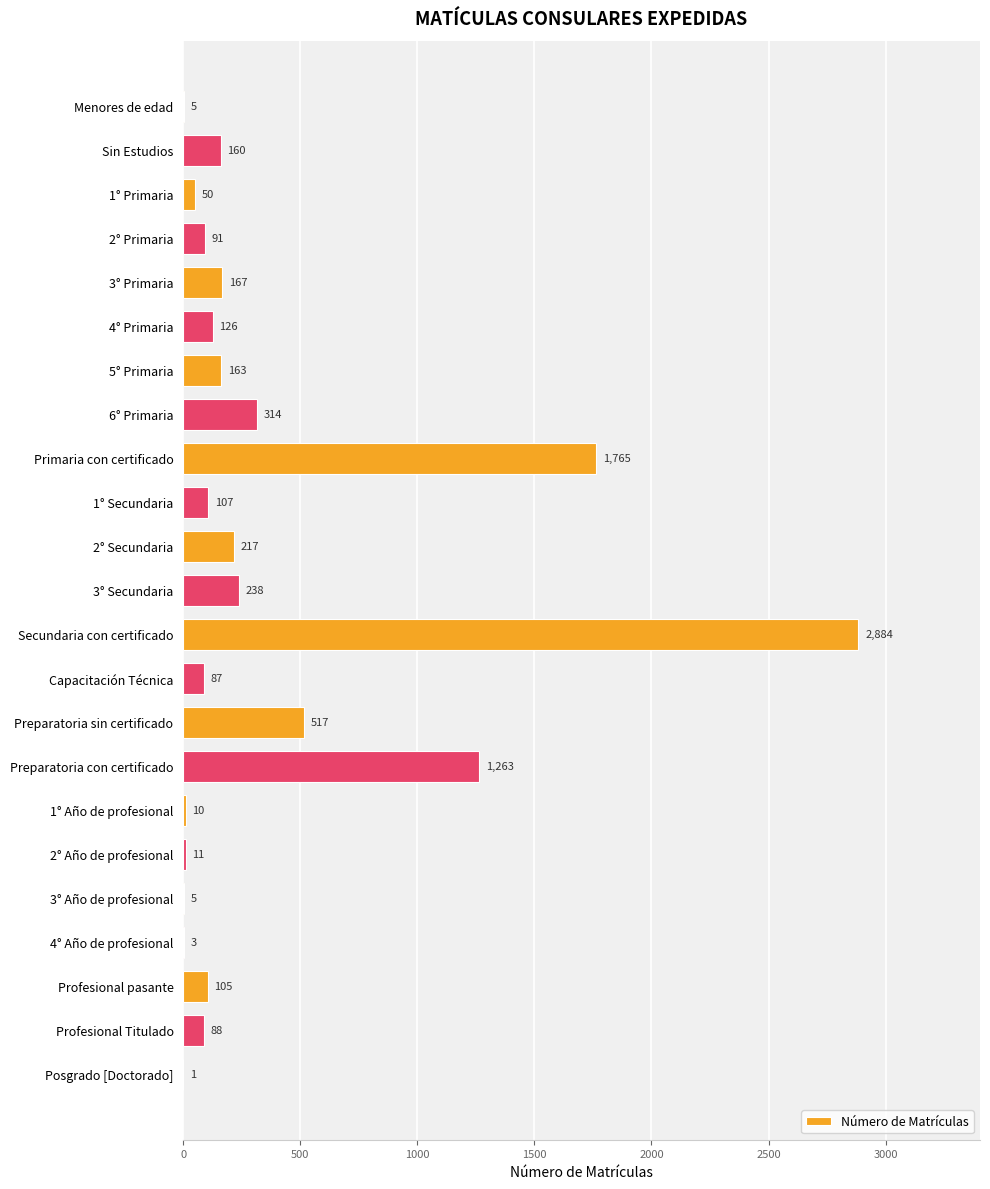

Reading top to bottom, what are all the values shown in this chart?

Menores de edad=5	Sin Estudios=160	1° Primaria=50	2° Primaria=91	3° Primaria=167	4° Primaria=126	5° Primaria=163	6° Primaria=314	Primaria con certificado=1765	1° Secundaria=107	2° Secundaria=217	3° Secundaria=238	Secundaria con certificado=2884	Capacitación Técnica=87	Preparatoria sin certificado=517	Preparatoria con certificado=1263	1° Año de profesional=10	2° Año de profesional=11	3° Año de profesional=5	4° Año de profesional=3	Profesional pasante=105	Profesional Titulado=88	Posgrado [Doctorado]=1